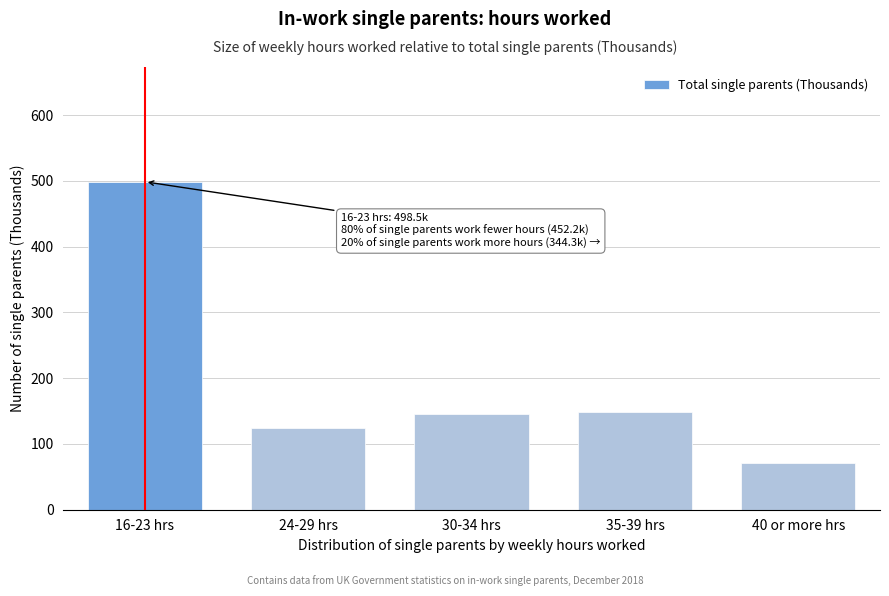

Reading right to left, transcribe all the data shown in this chart.

40 or more hrs=71.5	35-39 hrs=147.9	30-34 hrs=144.9	24-29 hrs=124.4	16-23 hrs=498.5